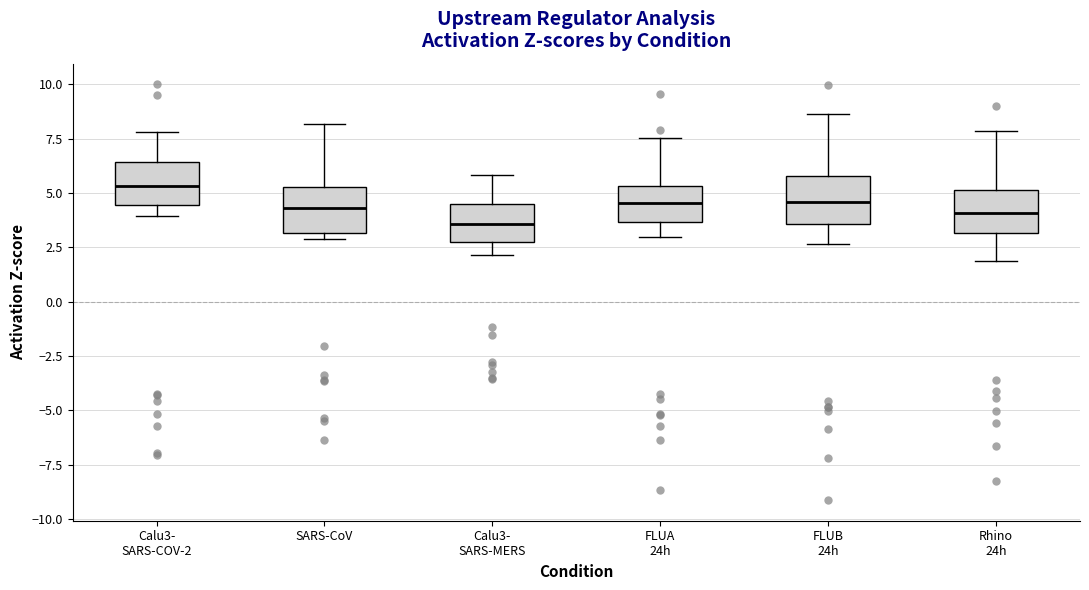

Which box has the highest median line?

Calu3- SARS-COV-2